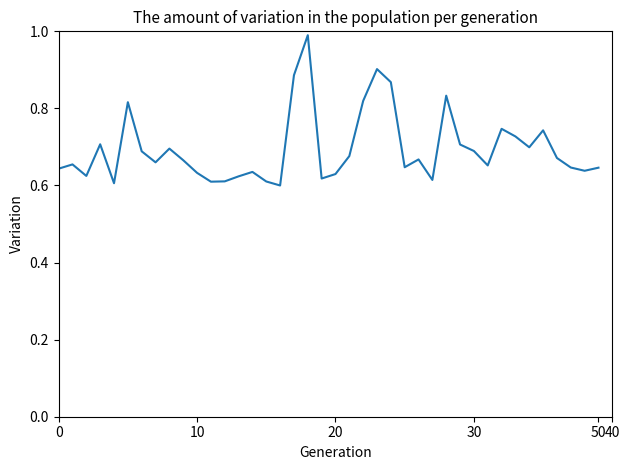

Does the chart have visible grid lines?

No